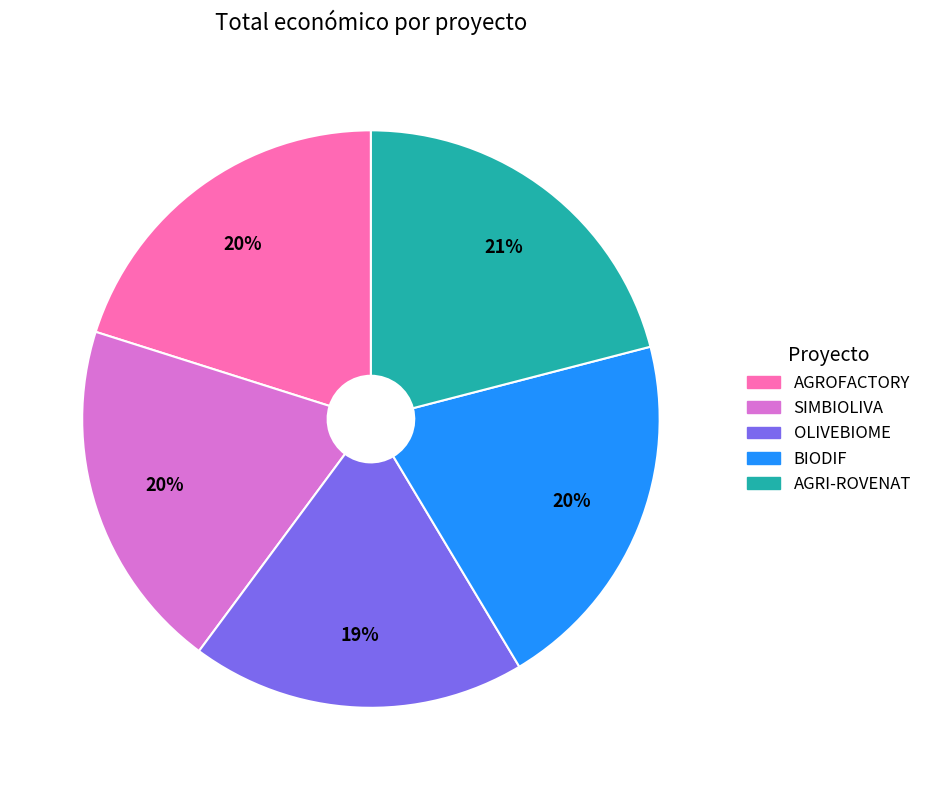

True or false: AGROFACTORY accounts for 20% of the total.

True